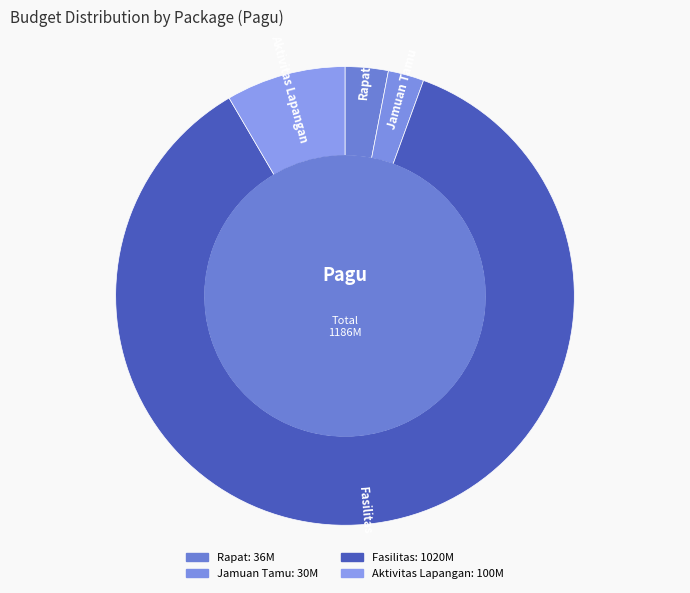

How many segments does this pie chart have?

4